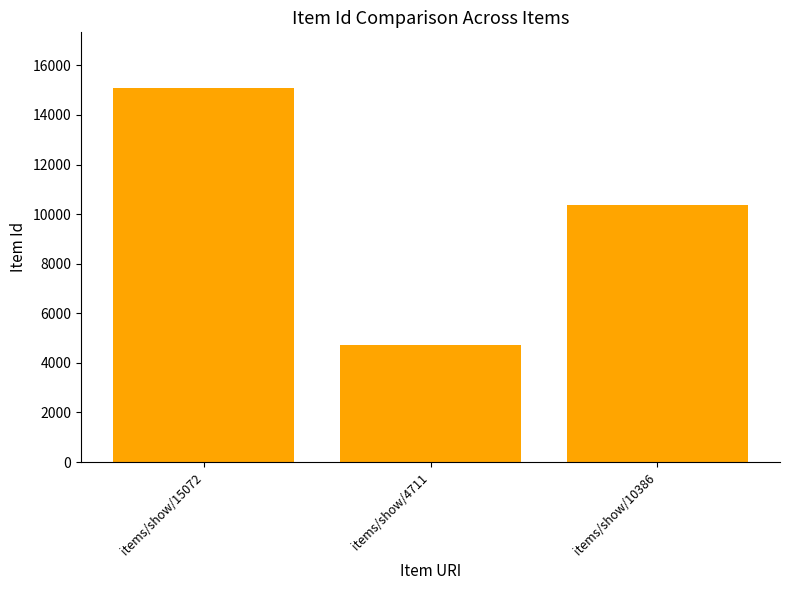

What is the minimum value shown in the chart?

4711